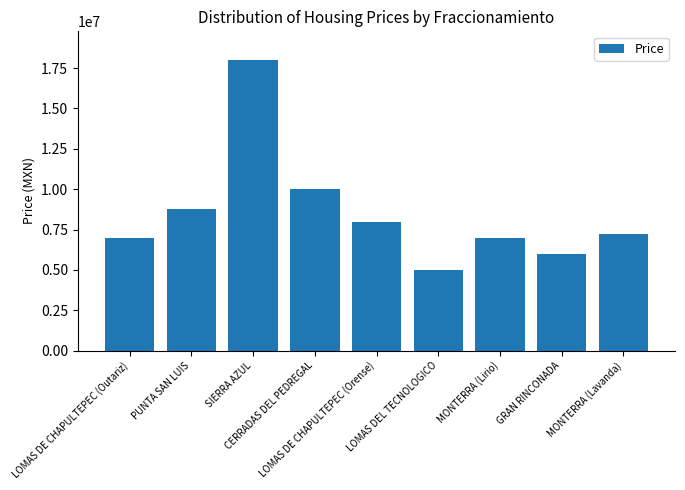

What is the sum of all values?

76850000